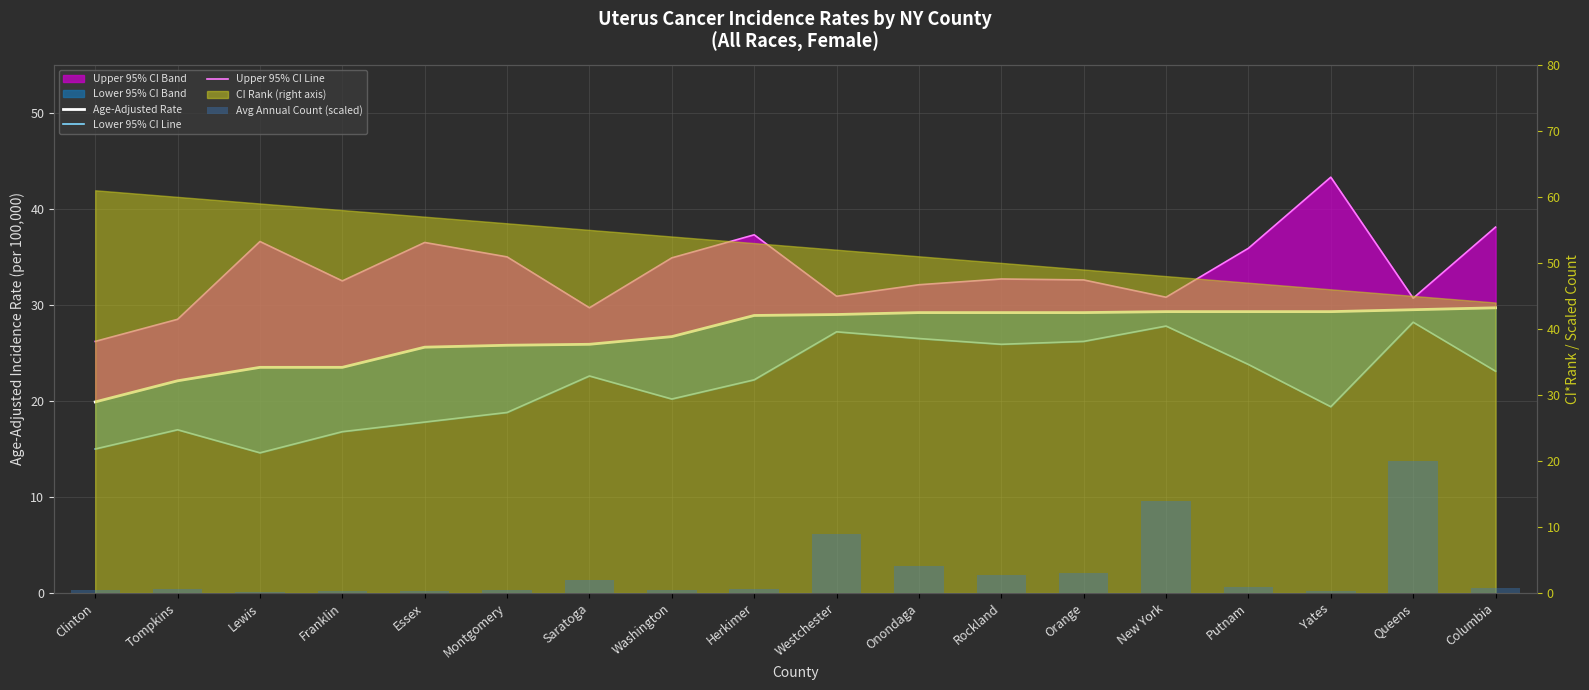

At which category is the sum across all series the highest?

Queens